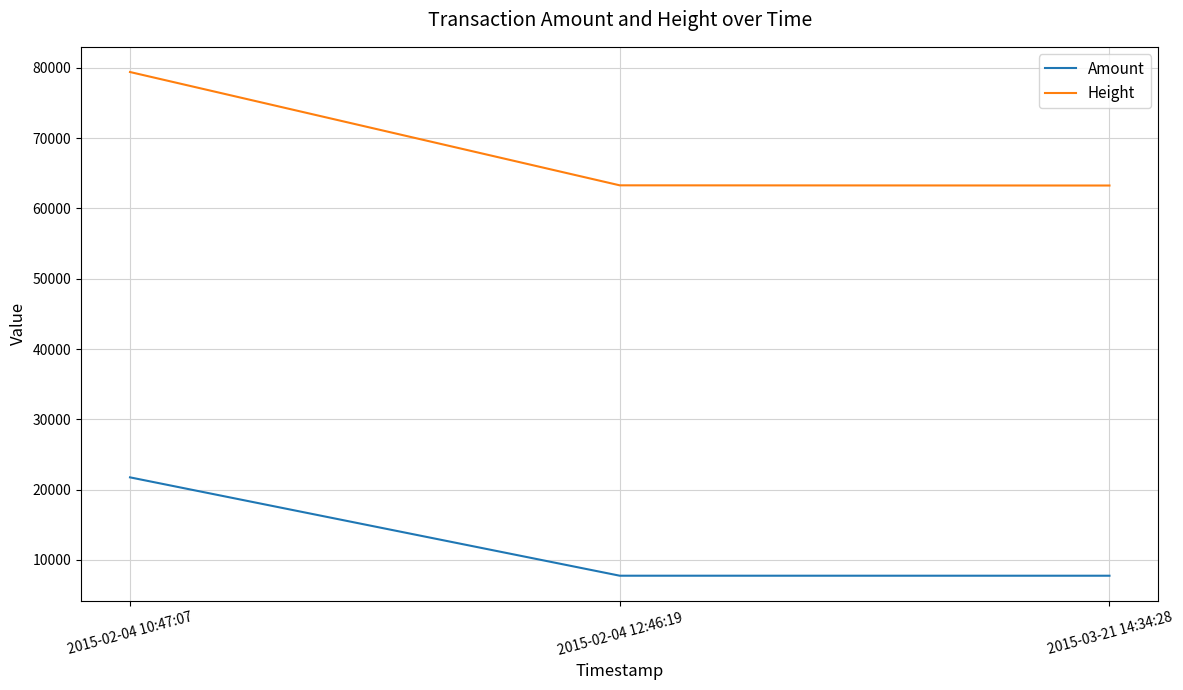

Where is Amount nearest to the value 14736?

2015-02-04 12:46:19